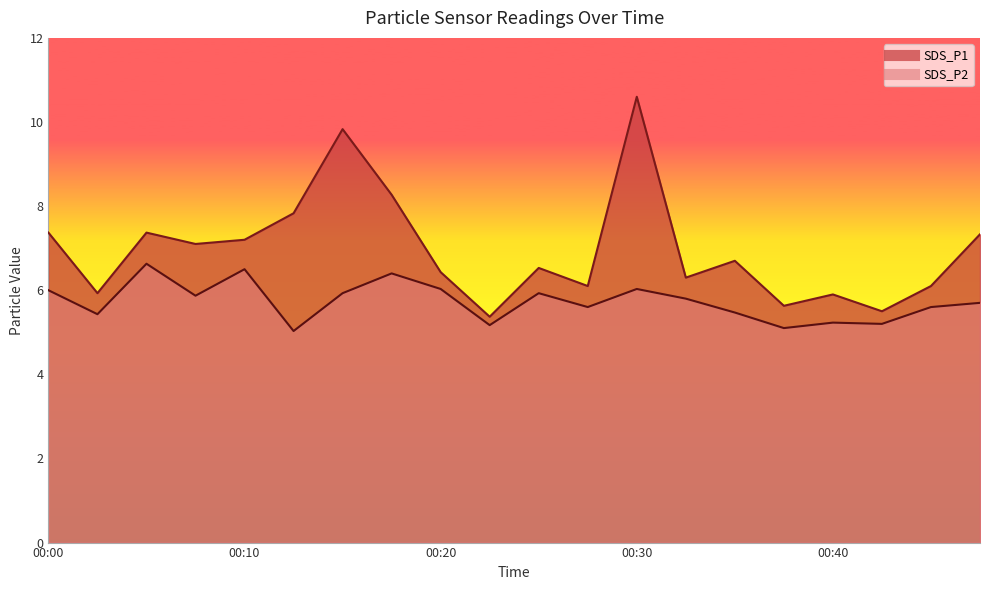

At which label does SDS_P2 reach its minimum?

00:13